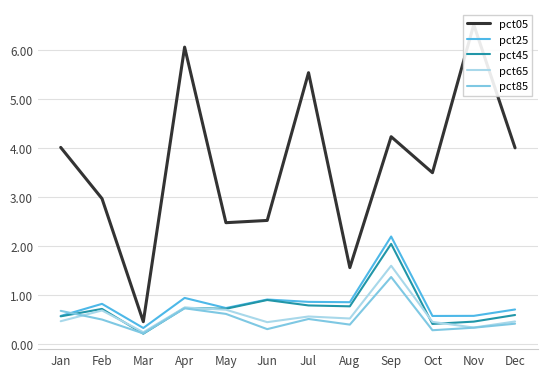

True or false: pct45 and pct85 intersect in this chart.

True